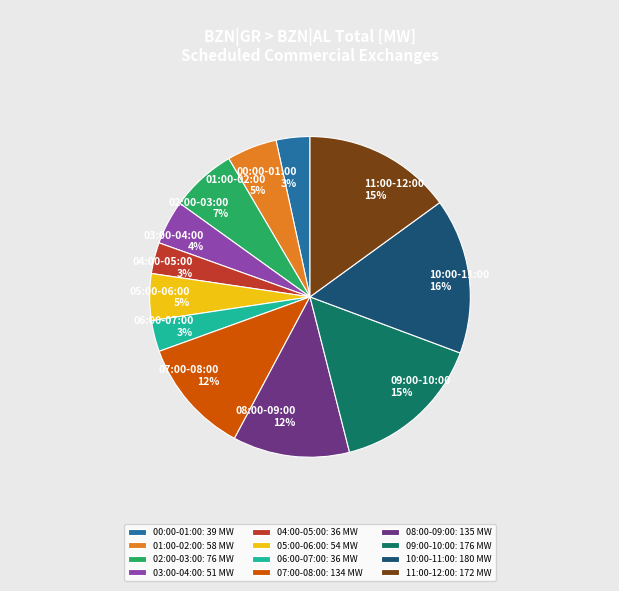

Do 10:00-11:00 16% and 06:00-07:00 3% together represent more than half of the pie?

No